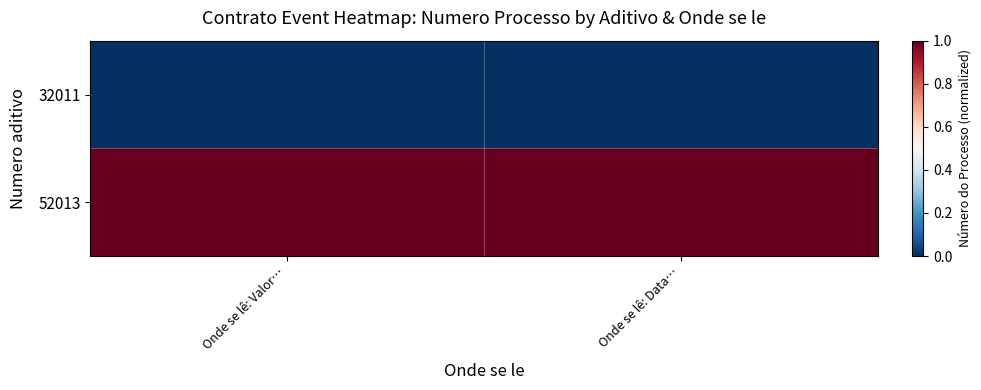

Reading left to right, extract all data points from this chart.

32011: Onde se lê: Valor…=0	Onde se lê: Data…=0
52013: Onde se lê: Valor…=1	Onde se lê: Data…=1